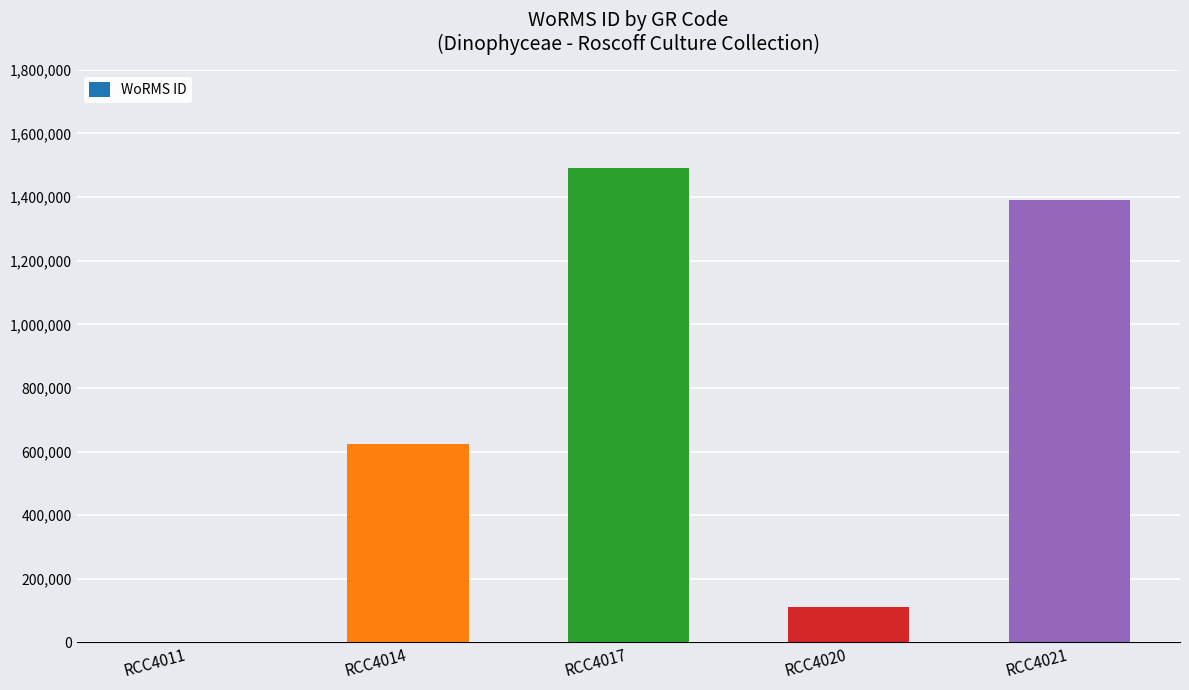

At which label is the value closest to 745938?

RCC4014